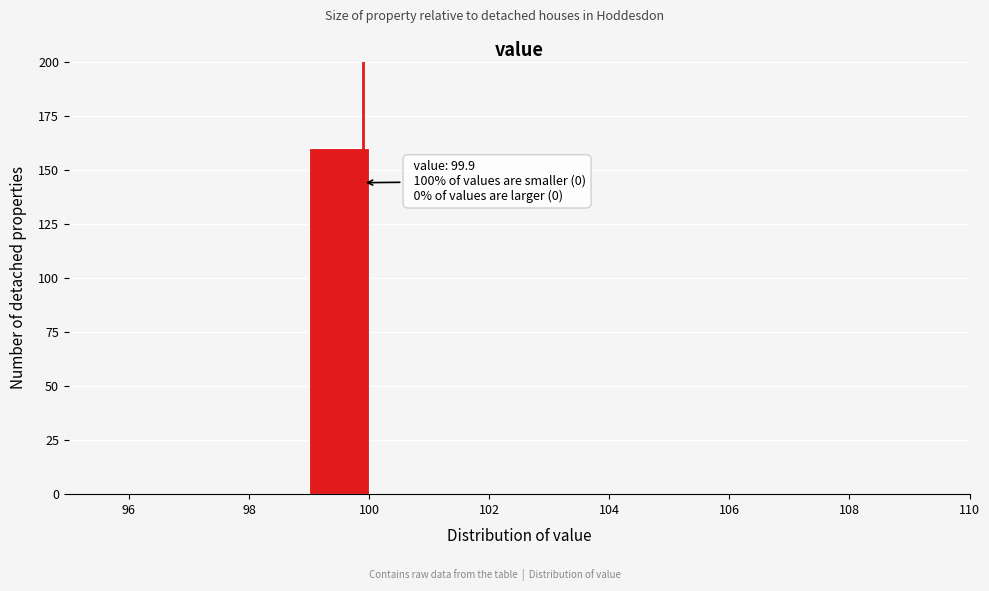

Which range on the x-axis has the tallest bar?

99 to 100